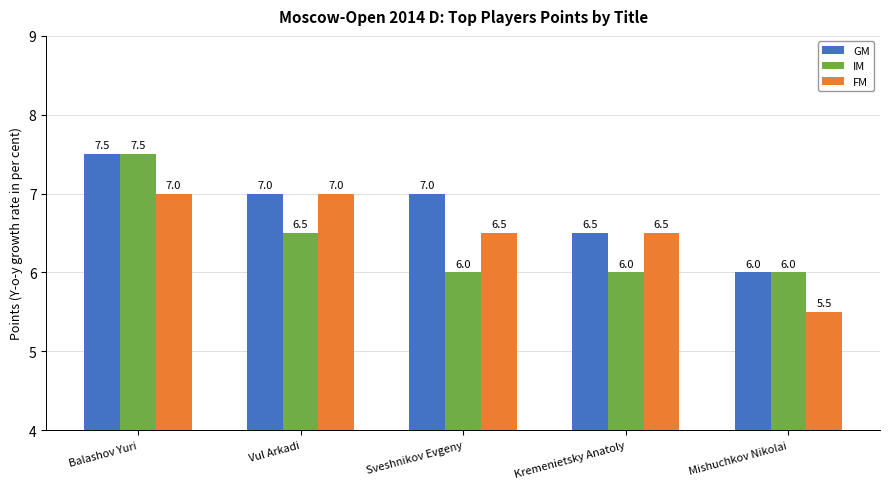

Rank the series by their average value, from lowest to highest.

IM, FM, GM